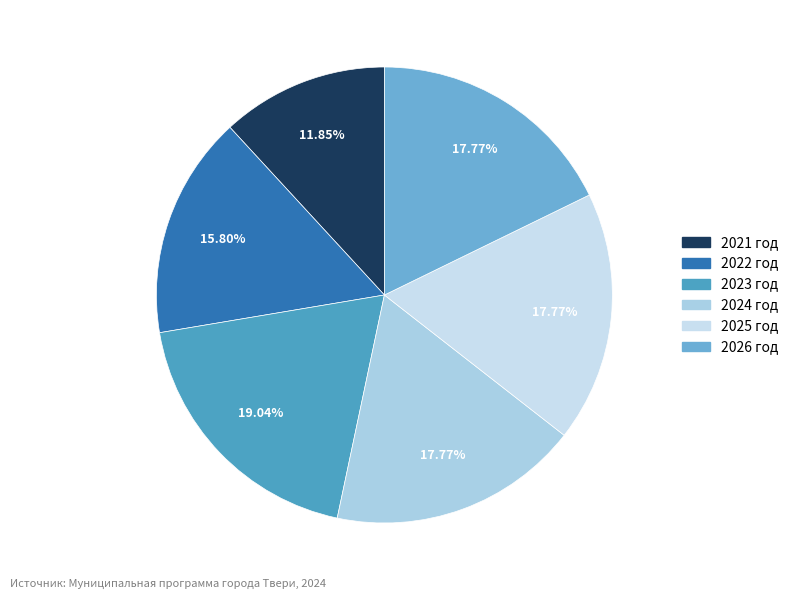

What percentage is the 2026 год slice, to the nearest percent?

18%